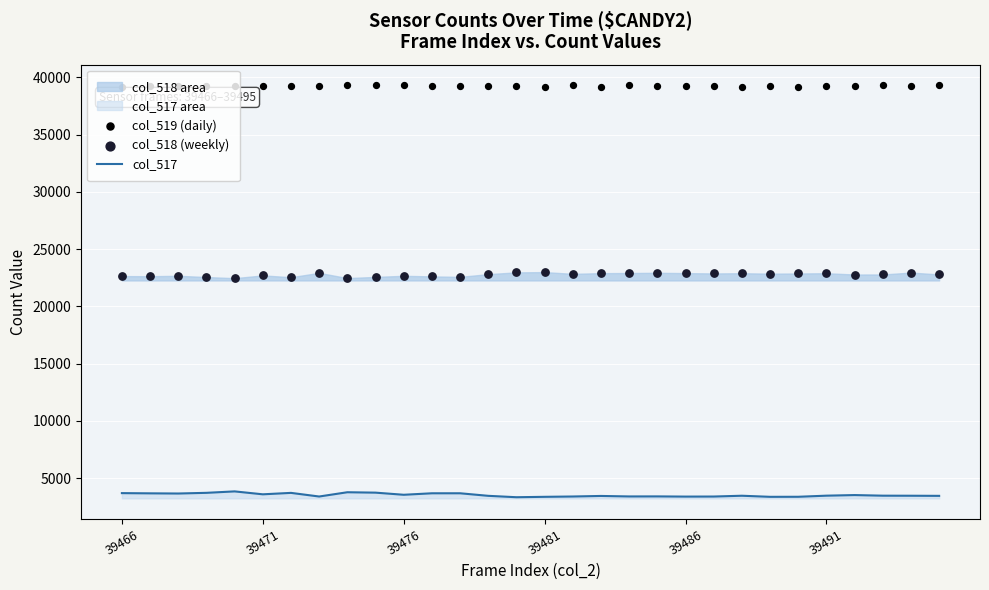

At how many categories does at least one series exceed 12002?

30